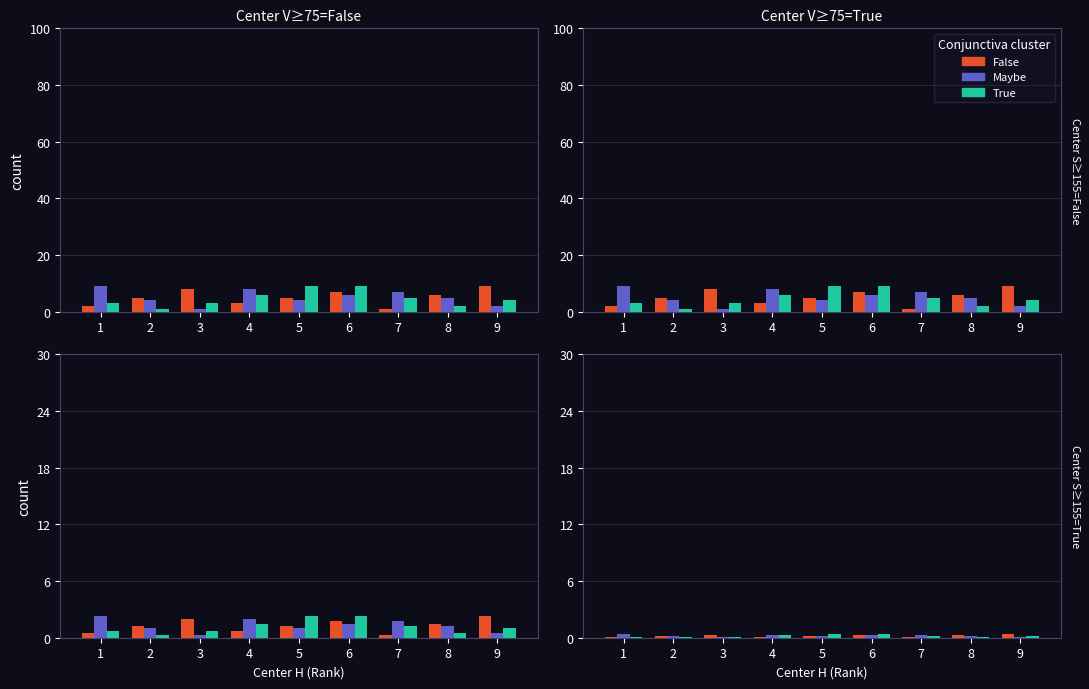

At which category is the sum across all series the highest?

6